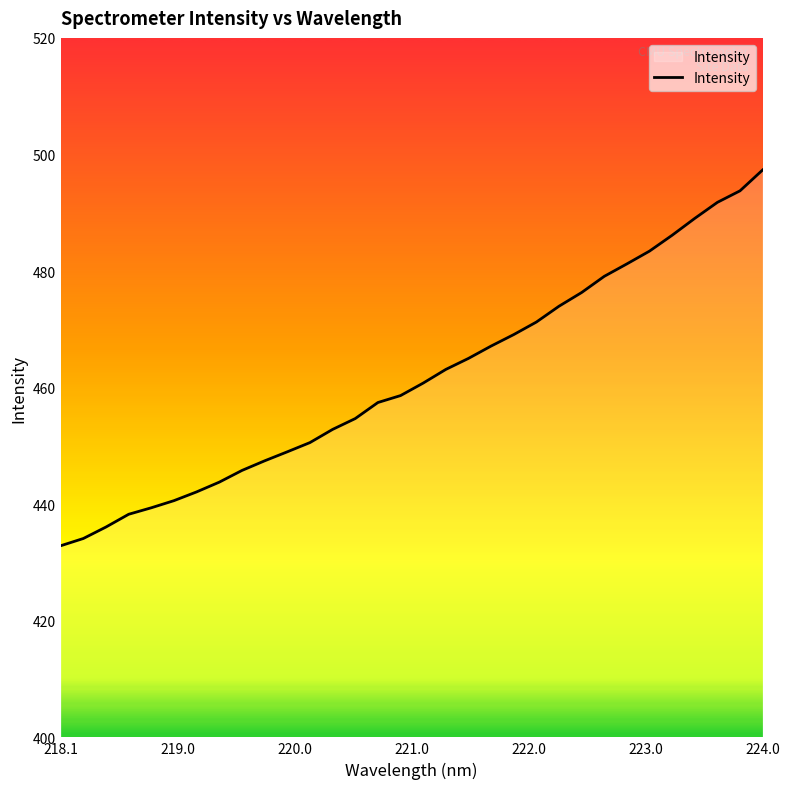

What is the difference between the maximum and minimum values?

64.5